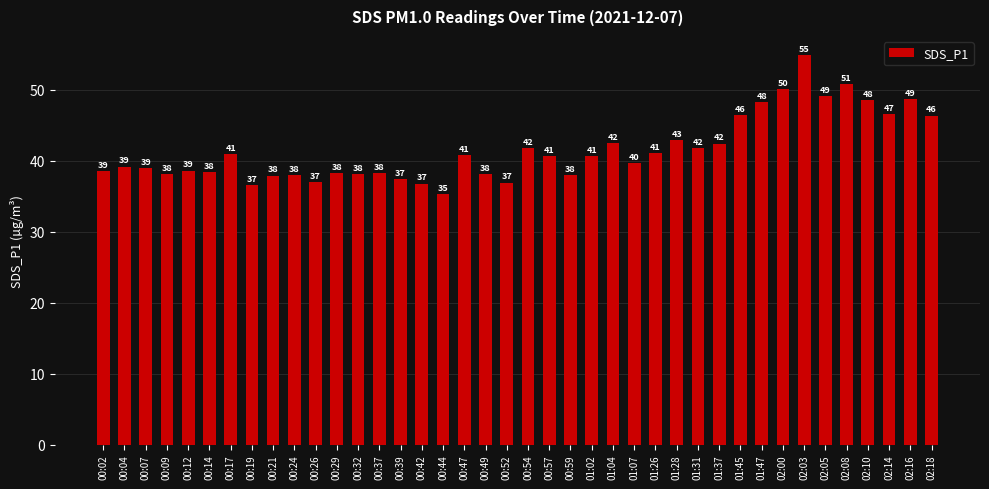

The value at 01:04 is 20.7. True or false?

False